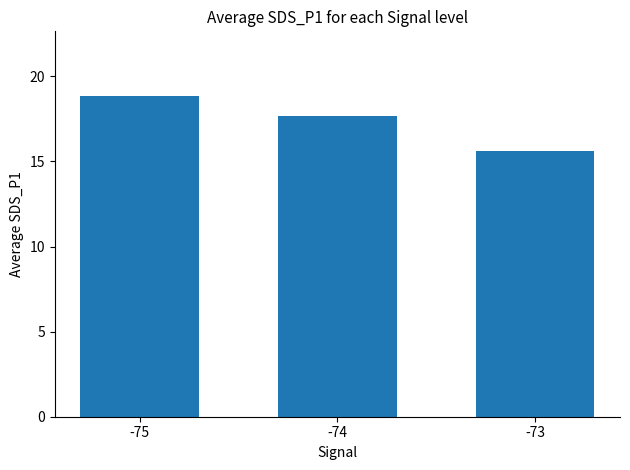

Which has a higher value, -73 or -74?

-74